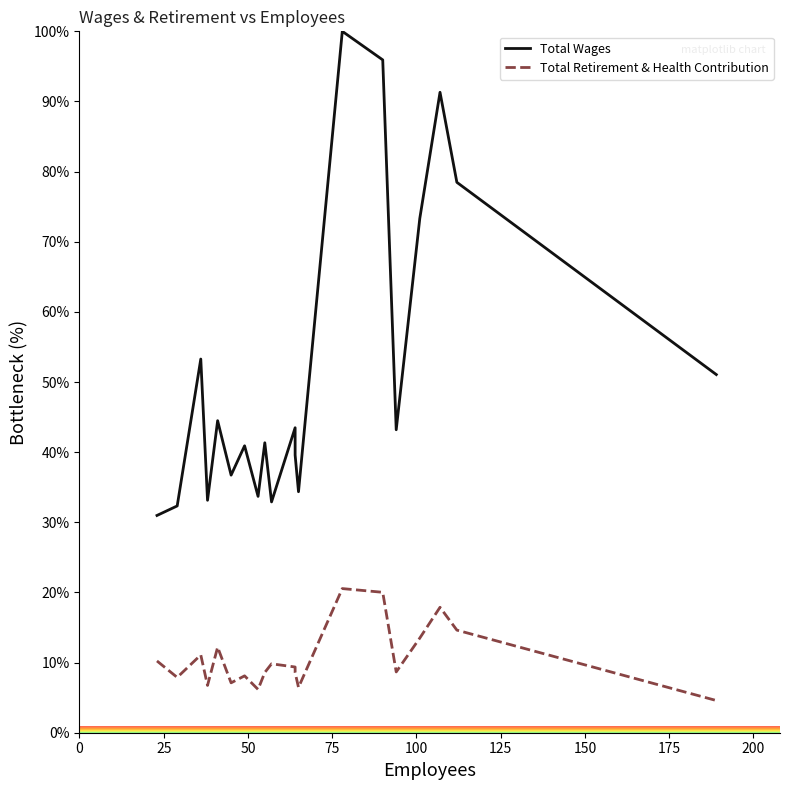

In Total Retirement & Health Contribution, how many points are lower than both neighbors (excluding endpoints)?

6